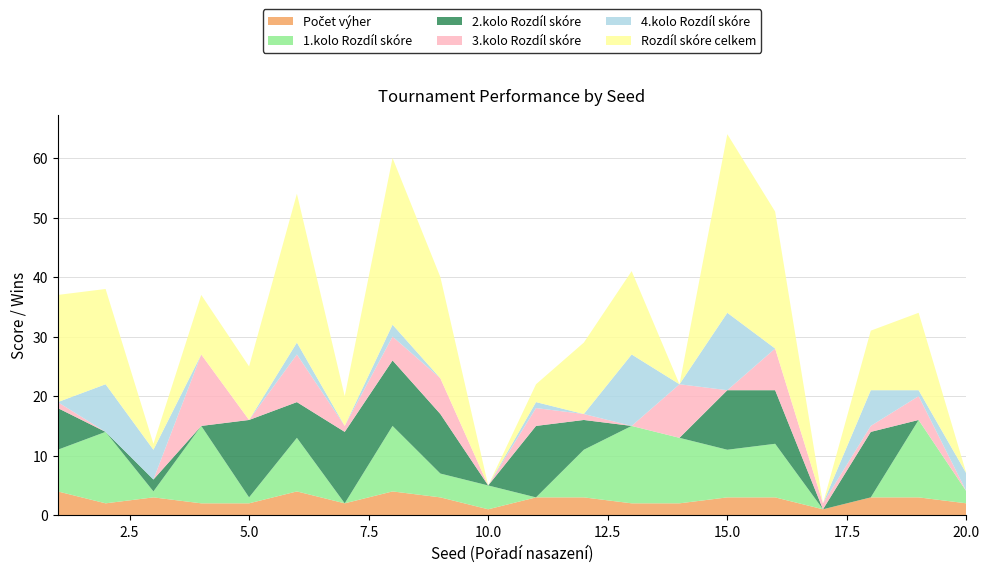

Reading right to left, extract all data points from this chart.

Počet výher: 20=2	19=3	18=3	17=1	16=3	15=3	14=2	13=2	12=3	11=3	10=1	9=3	8=4	7=2	6=4	5=2	4=2	3=3	2=2	1=4
1.kolo Rozdíl skóre: 20=2	19=13	18=-8	17=-4	16=9	15=8	14=11	13=13	12=8	11=-13	10=4	9=4	8=11	7=-7	6=9	5=1	4=13	3=1	2=12	1=7
2.kolo Rozdíl skóre: 20=-1	19=-5	18=11	17=-12	16=9	15=10	14=-7	13=-2	12=5	11=12	10=-10	9=10	8=11	7=12	6=6	5=13	4=-6	3=2	2=-1	1=7
3.kolo Rozdíl skóre: 20=-10	19=4	18=1	17=1	16=7	15=-1	14=9	13=-9	12=1	11=3	10=-1	9=6	8=4	7=1	6=8	5=-4	4=12	3=-7	2=-3	1=1
4.kolo Rozdíl skóre: 20=3	19=1	18=6	17=-5	16=-2	15=13	14=-13	13=12	12=-2	11=1	10=-1	9=-3	8=2	7=-1	6=2	5=-1	4=-9	3=5	2=8	1=-3
Rozdíl skóre celkem: 20=-6	19=13	18=10	17=-20	16=23	15=30	14=0	13=14	12=12	11=3	10=-8	9=17	8=28	7=5	6=25	5=9	4=10	3=1	2=16	1=18